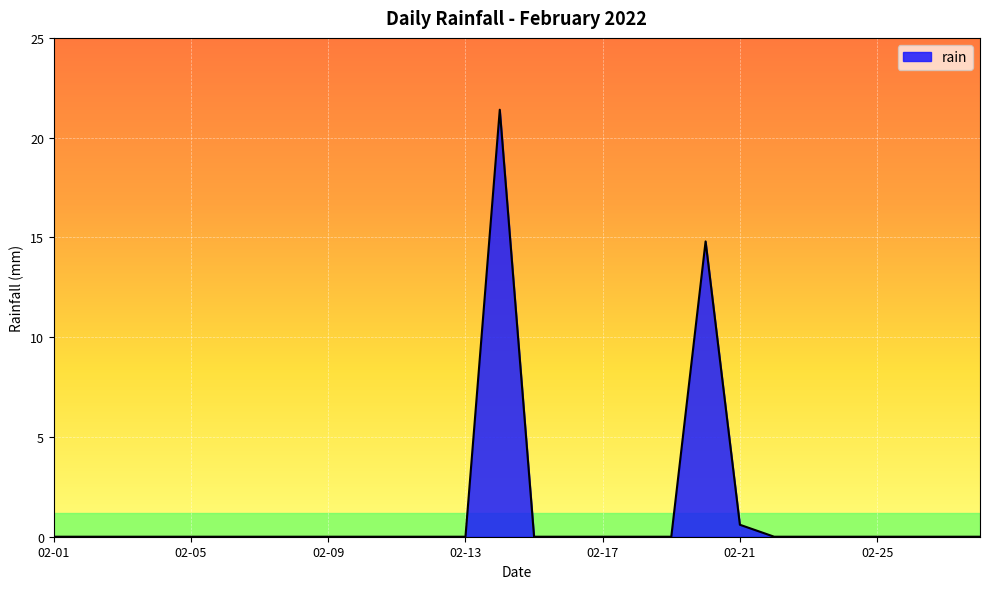

What is the maximum value shown in the chart?

21.4